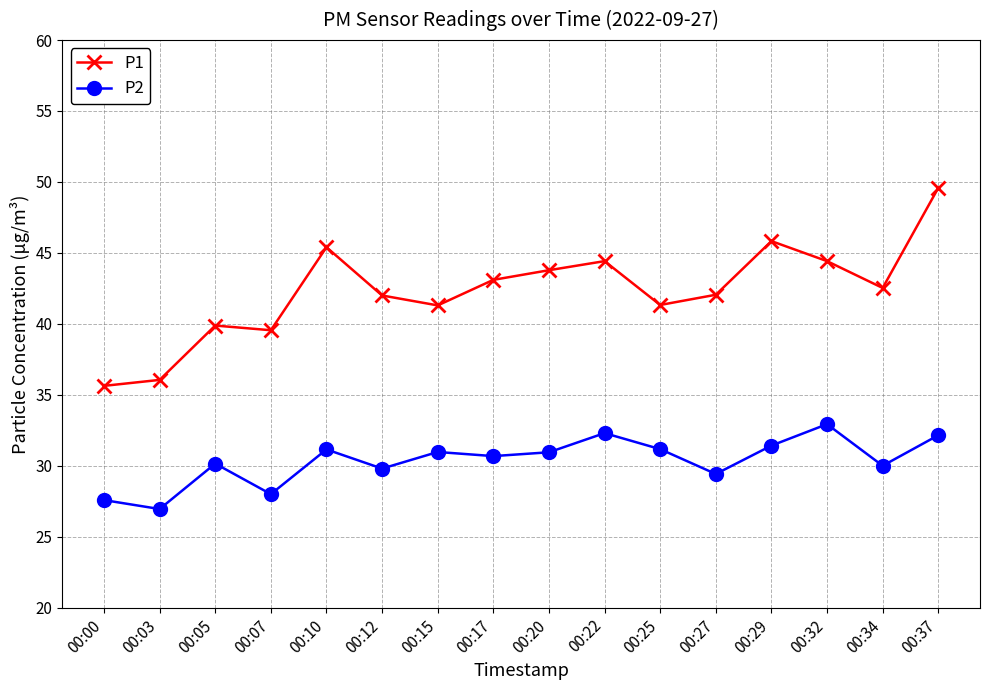

Rank the series at 00:32 from lowest to highest value.

P2, P1